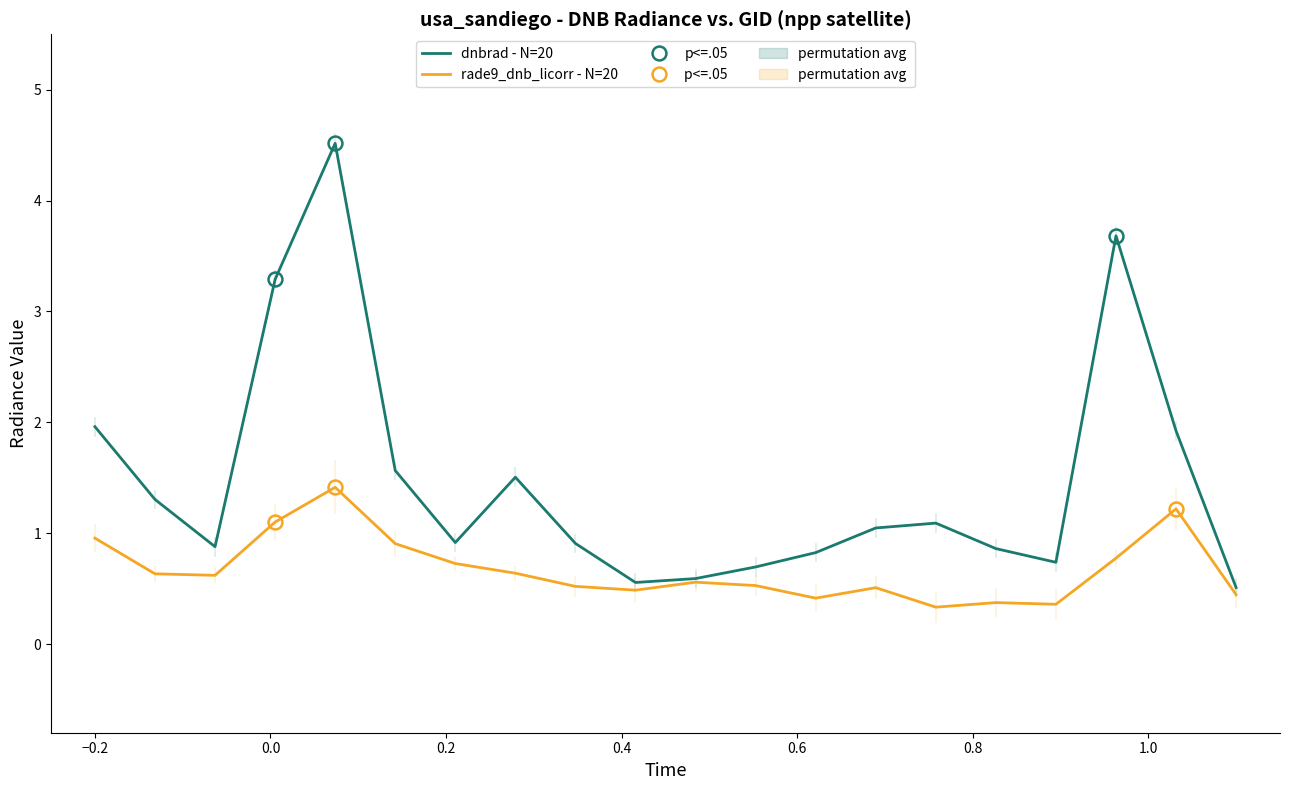

Rank the series by their average value, from lowest to highest.

rade9_dnb_licorr - N=20, dnbrad - N=20